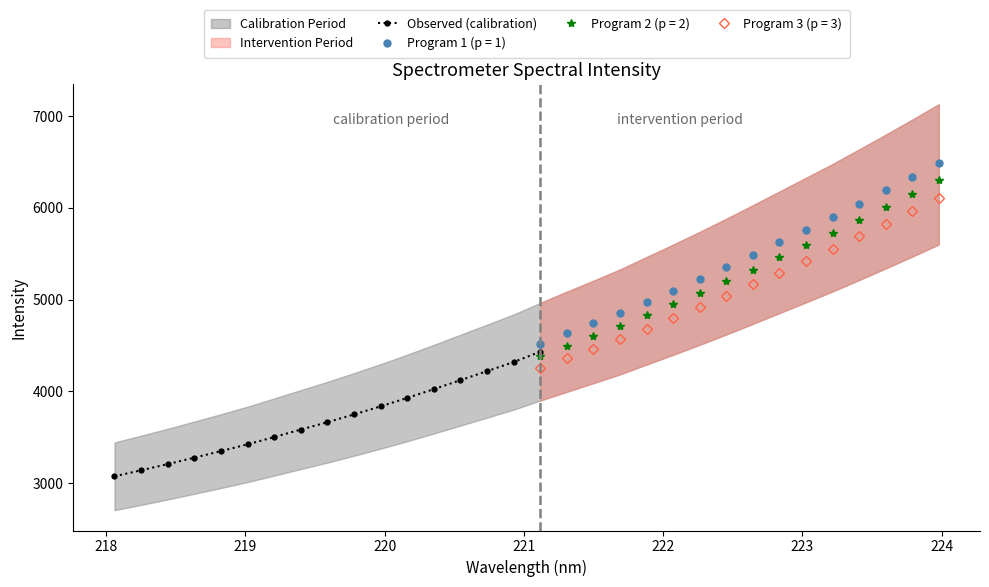

What is the minimum value shown in the chart?

3076.1